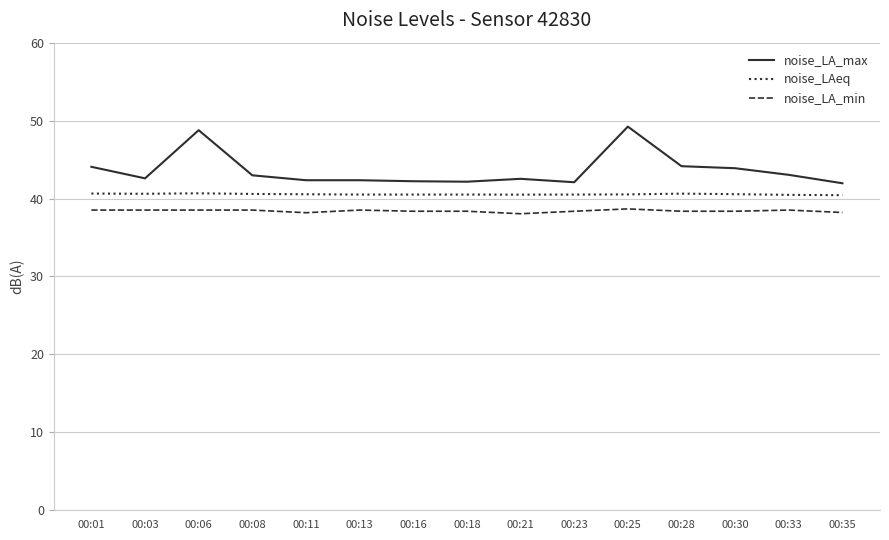

What is the sum of all noise_LA_min values?

576.1